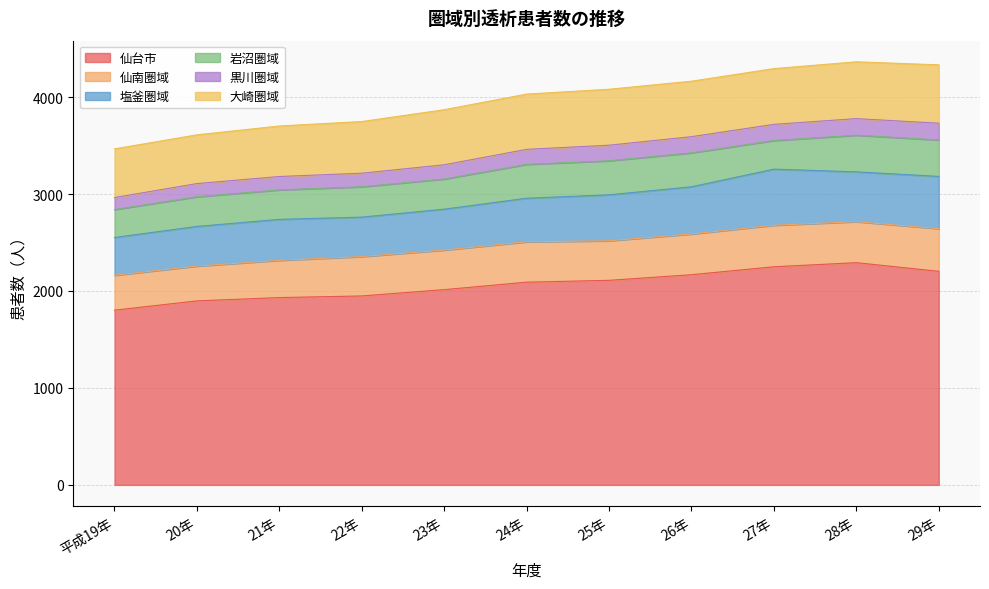

List the series in order of their peak value, highest first.

仙台市, 大崎圏域, 塩釜圏域, 仙南圏域, 岩沼圏域, 黒川圏域